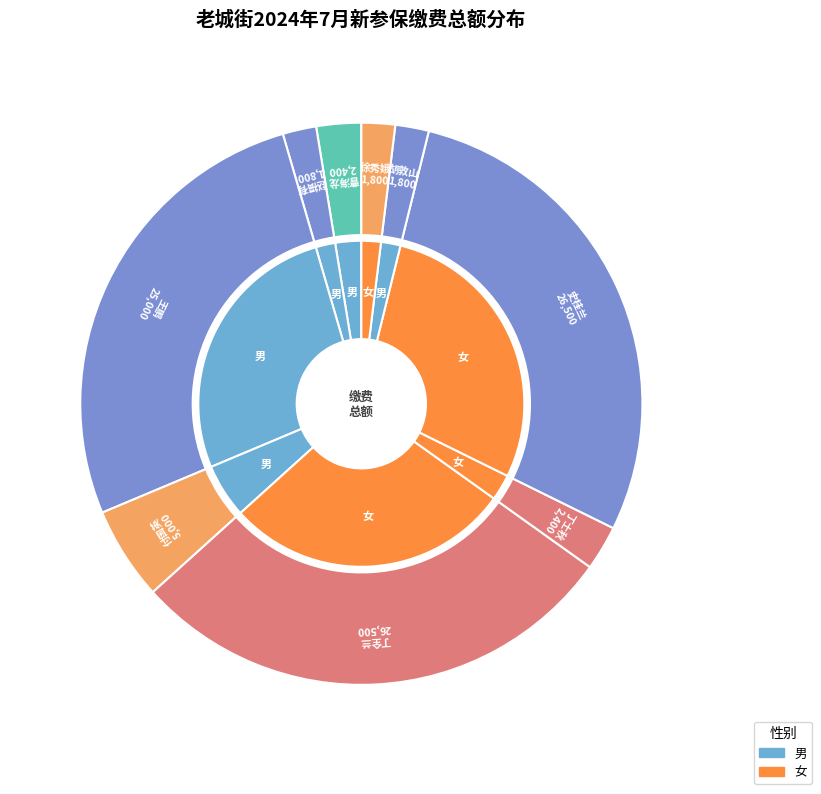

What is the largest slice in the pie chart?

丁全兰